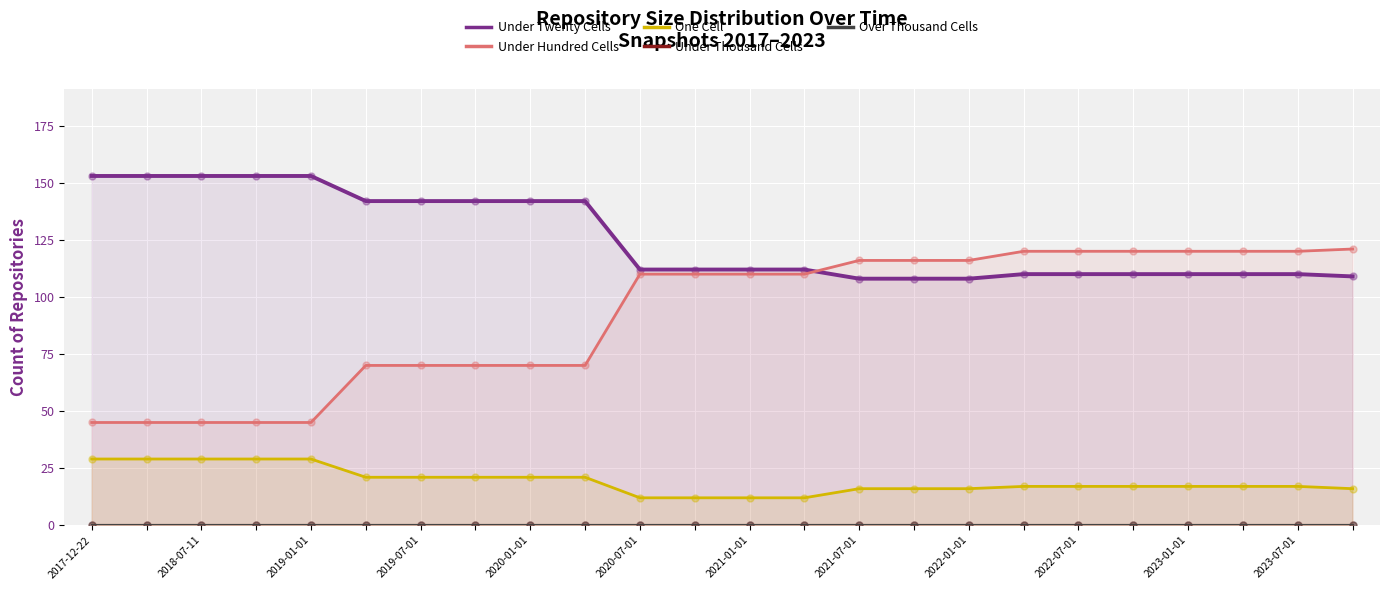

Which series contains the highest Y value?

Under Twenty Cells